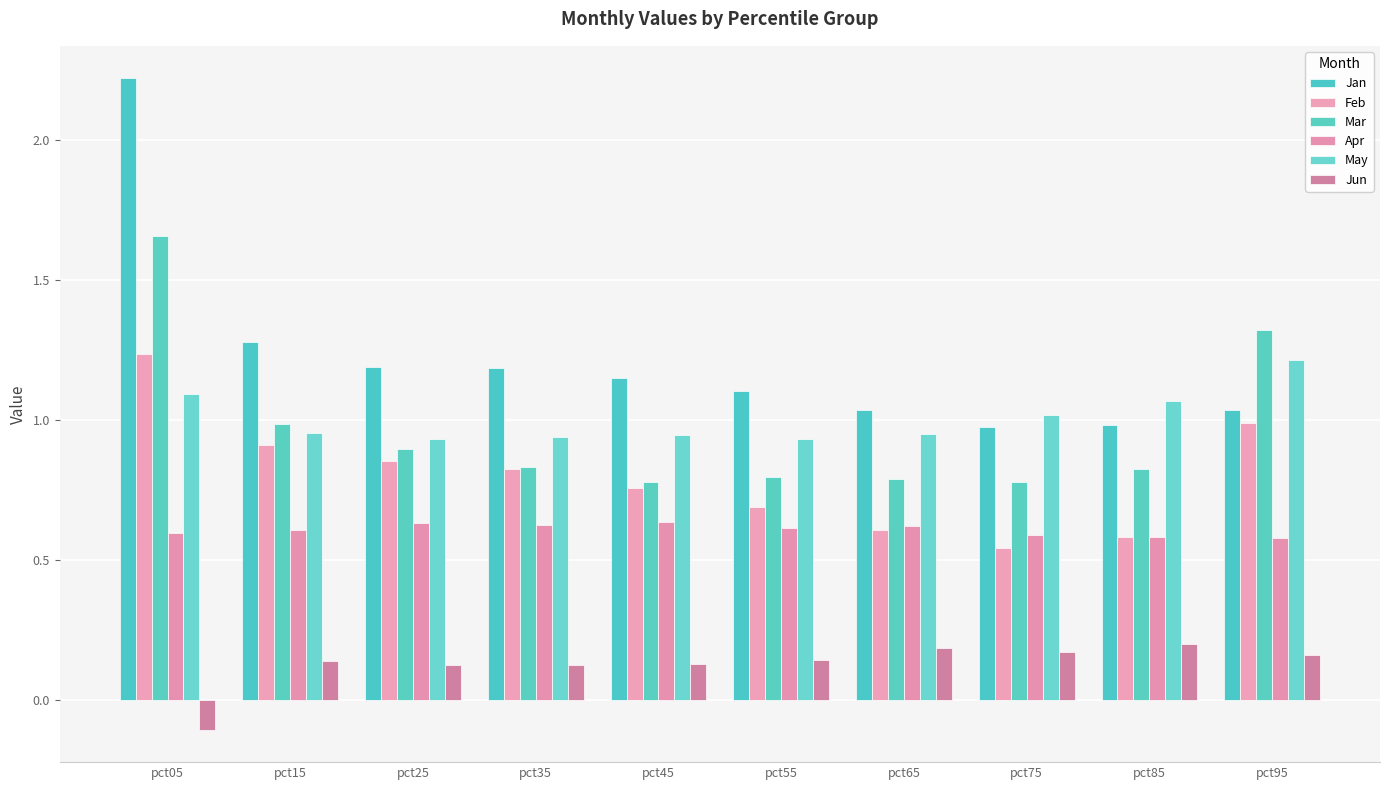

Which series changed the most between pct35 and pct75?

Feb